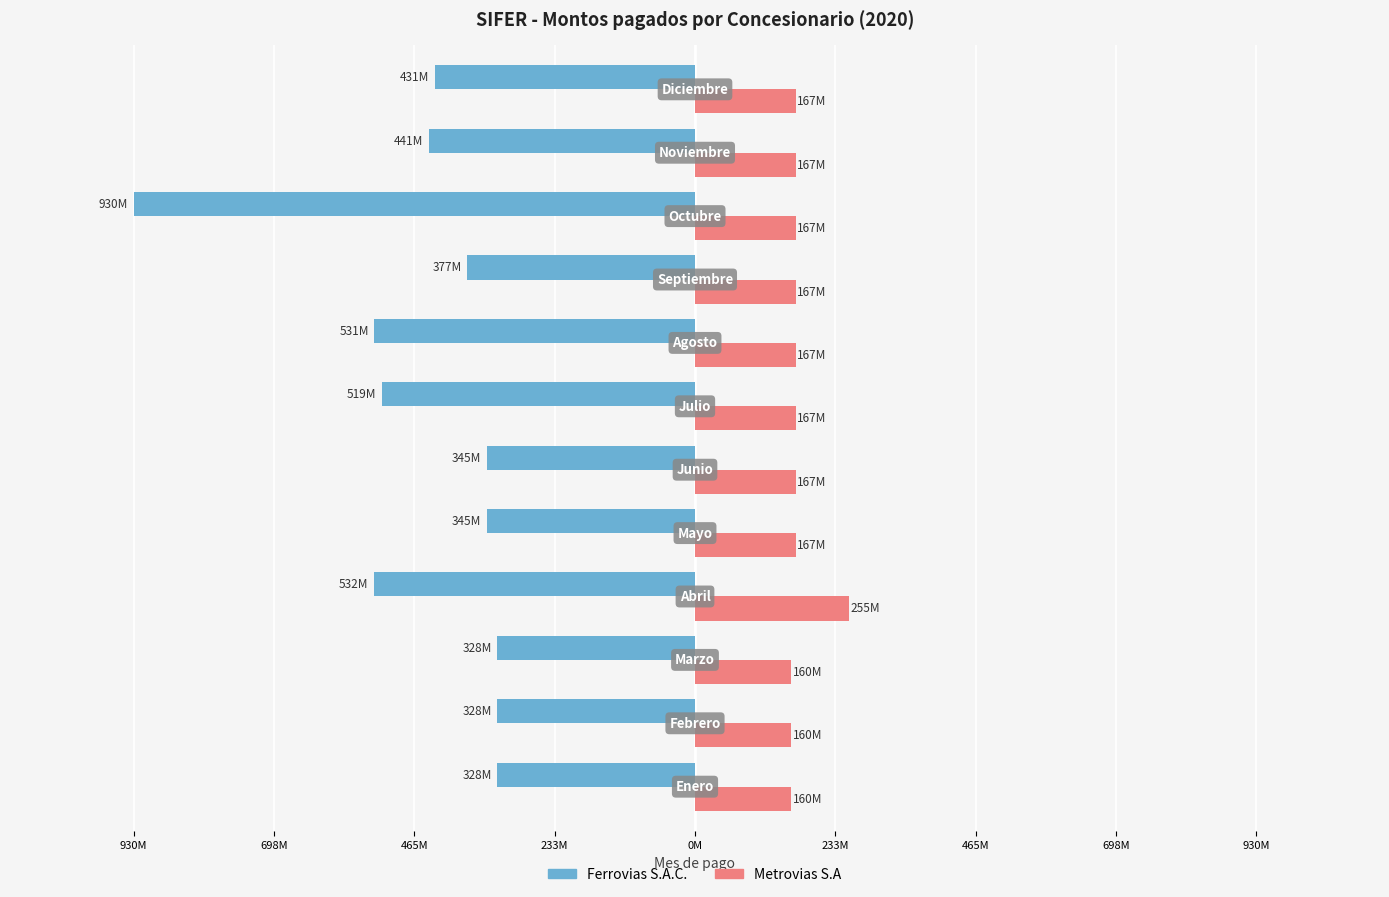

What is the highest value of the Metrovias S.A series?

254631309